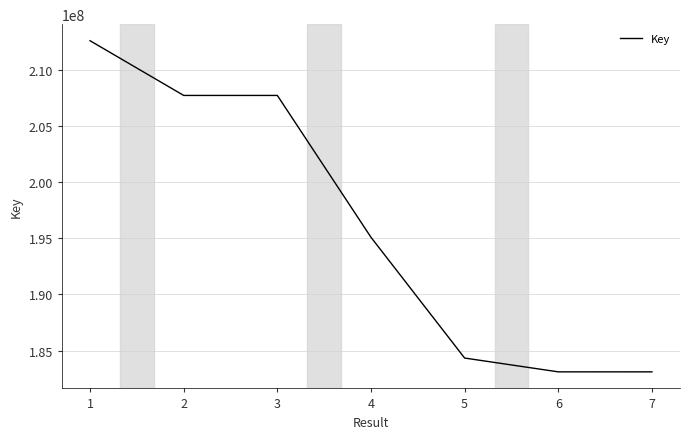

At which category does the chart reach its peak across all series?

1